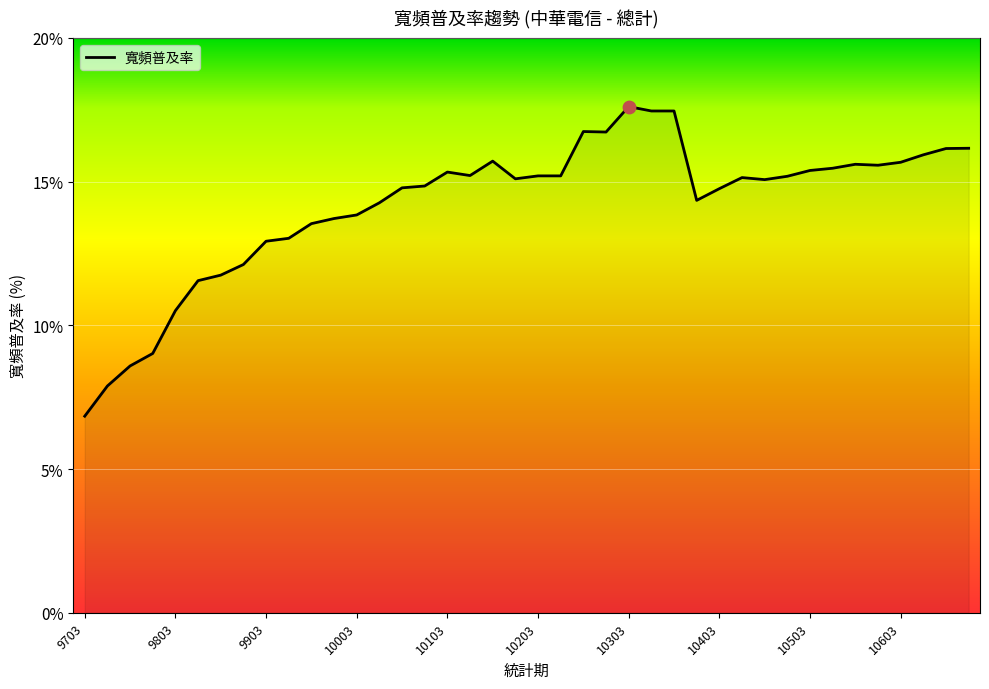

What is the difference between the maximum and minimum values?

10.8